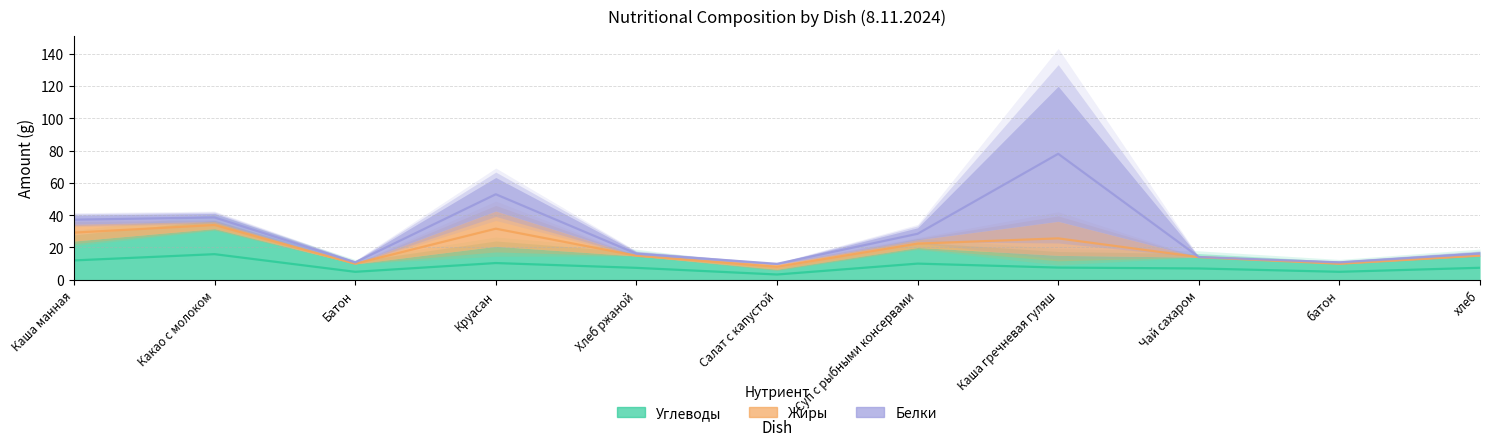

Is it true that Углеводы equals 31.7 at Какао с молоком?

True